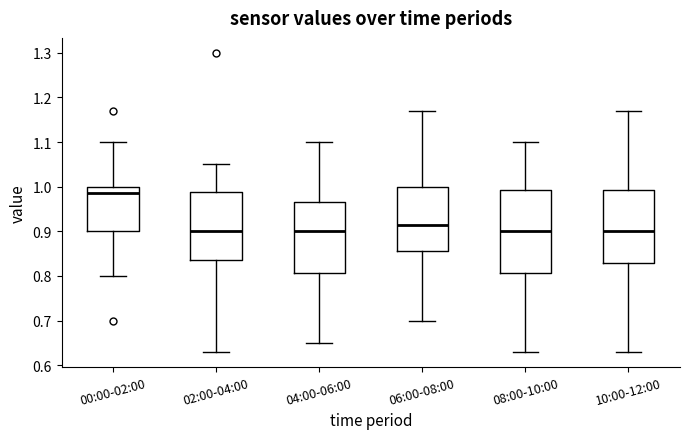

Reading left to right, read every box against the y-axis: the position of its median line, the range the box covers, and the ends of its whiskers. The values are not printed on the chart, so give them approximately, as read against the axis.

00:00-02:00: median 0.99, box 0.90 to 1.00, whiskers 0.80 to 1.10
02:00-04:00: median 0.90, box 0.84 to 0.99, whiskers 0.63 to 1.05
04:00-06:00: median 0.90, box 0.81 to 0.97, whiskers 0.65 to 1.10
06:00-08:00: median 0.92, box 0.86 to 1.00, whiskers 0.70 to 1.17
08:00-10:00: median 0.90, box 0.81 to 0.99, whiskers 0.63 to 1.10
10:00-12:00: median 0.90, box 0.83 to 0.99, whiskers 0.63 to 1.17